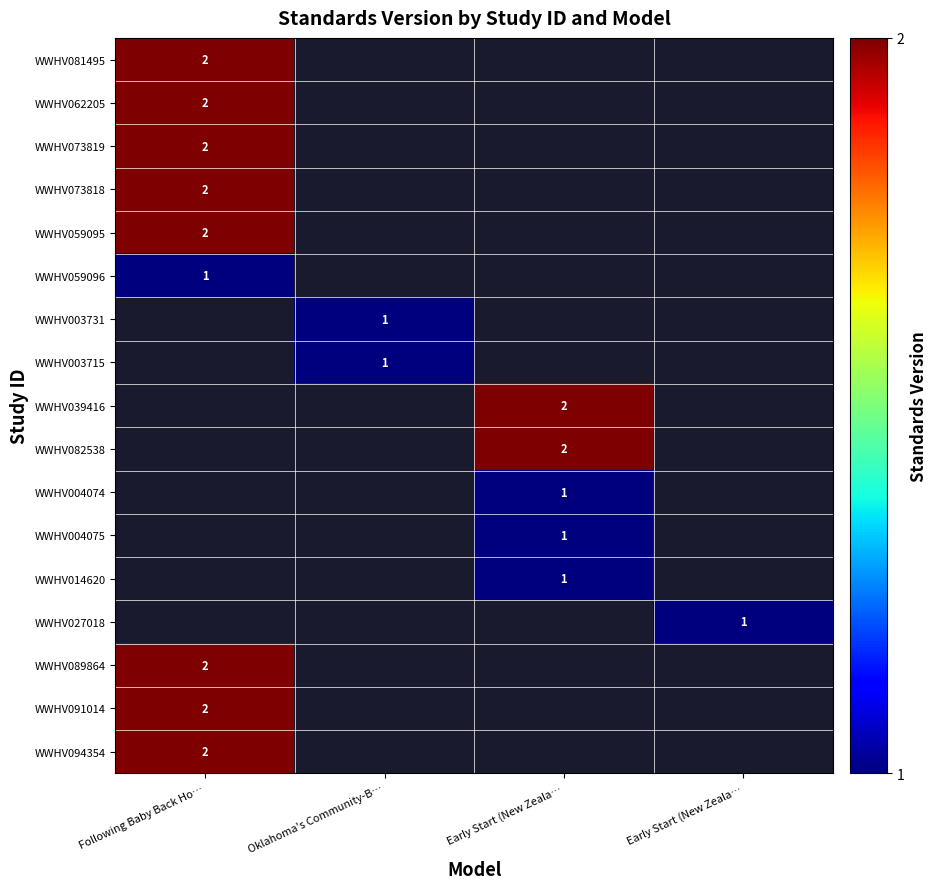

How many categories are shown in the chart?

4